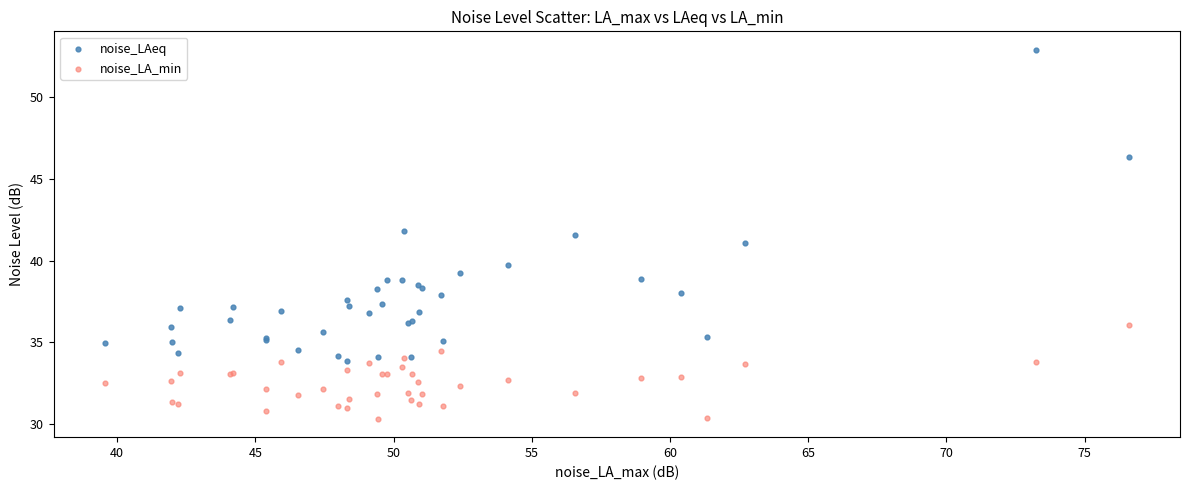

Which series contains the highest Y value?

noise_LAeq